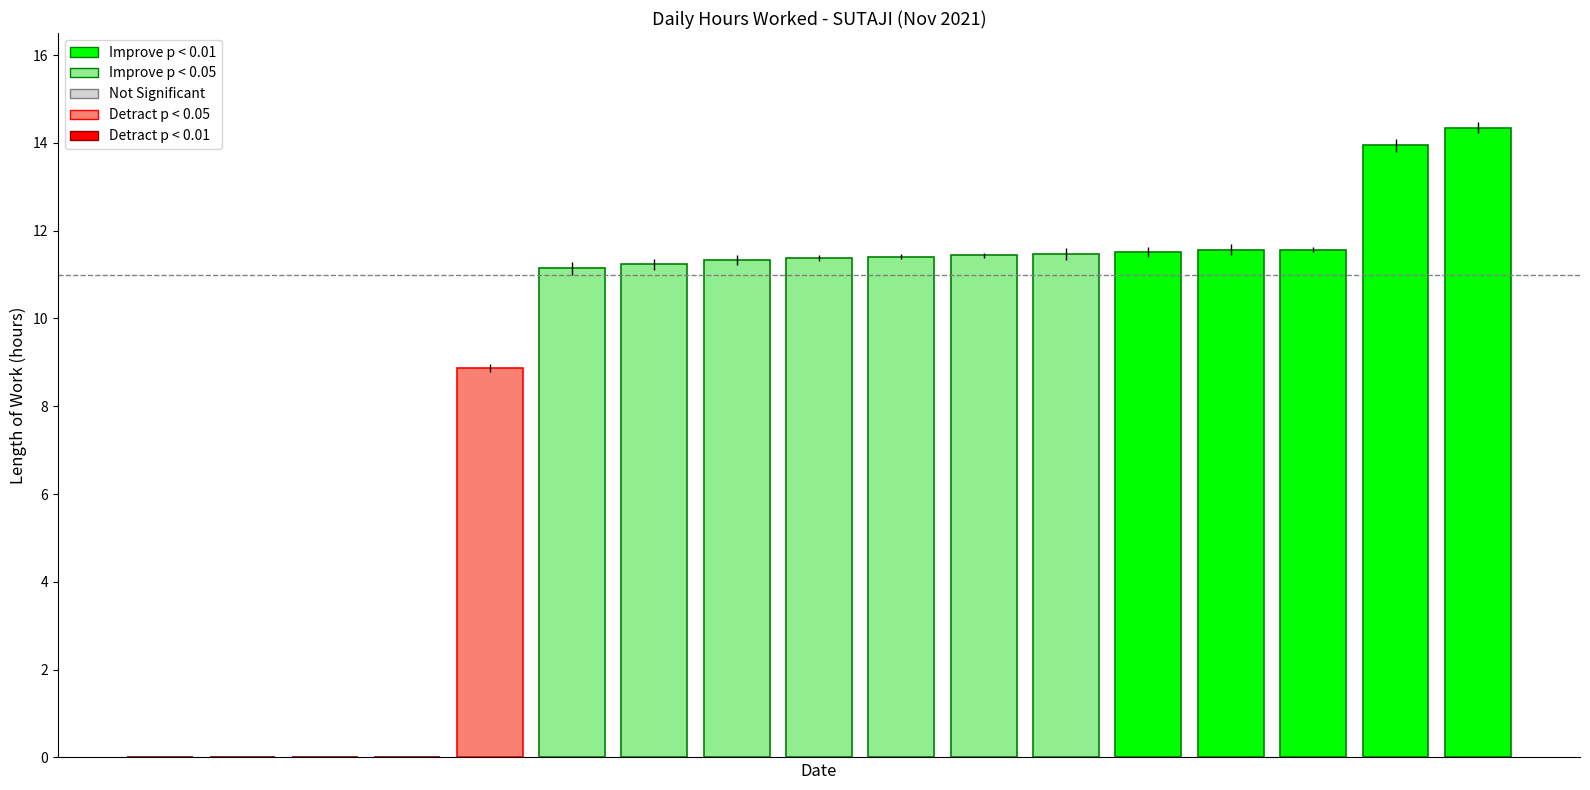

What is the sum of all values?

151.2